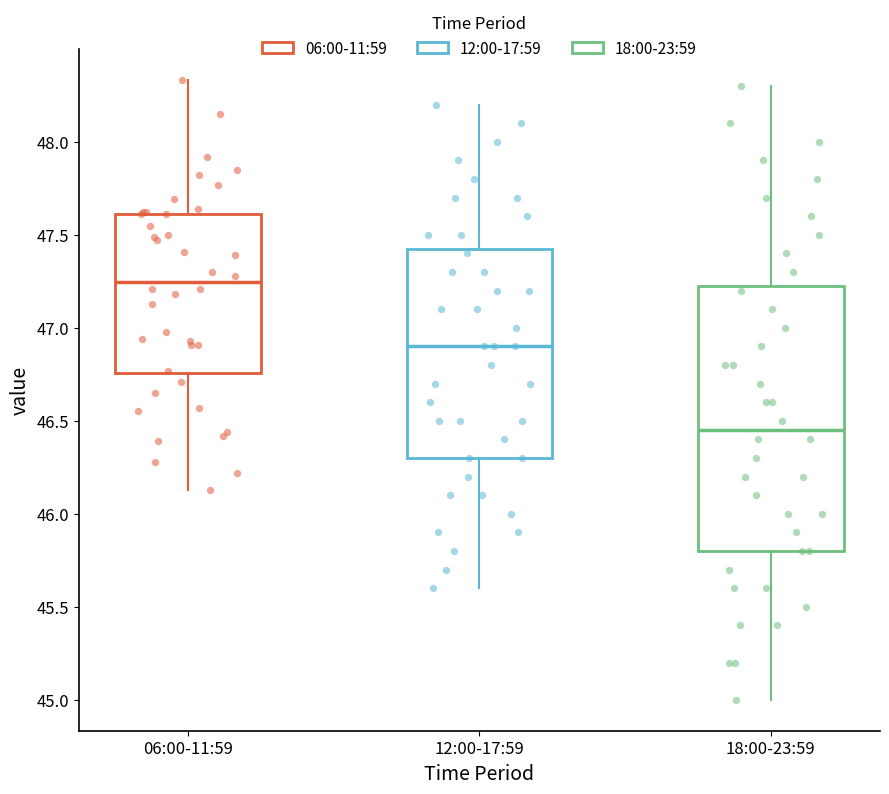

Reading left to right, transcribe this box plot: for each box, give where its median line is, the range the box spans, and where its two whiskers end, as read against the y-axis. The values are not printed on the chart, so give them approximately, as read against the axis.

06:00-11:59: median 47.25, box 46.75 to 47.60, whiskers 46.15 to 48.35
12:00-17:59: median 46.90, box 46.30 to 47.45, whiskers 45.60 to 48.20
18:00-23:59: median 46.45, box 45.80 to 47.25, whiskers 45.00 to 48.30